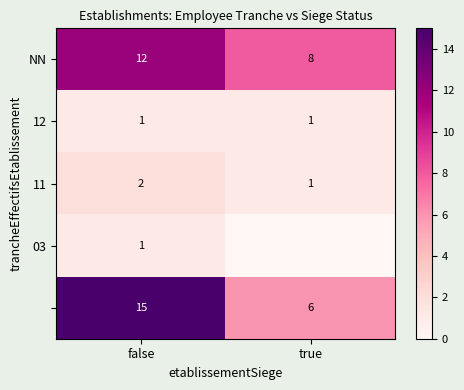

Which has a higher value, false or true?

false